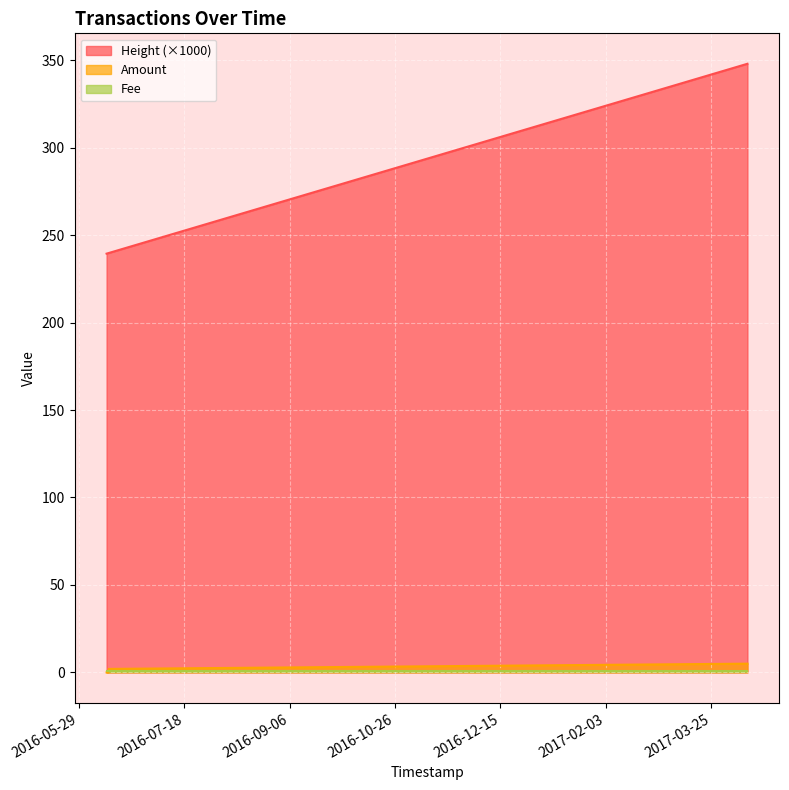

True or false: Amount and Height cross at least once.

False